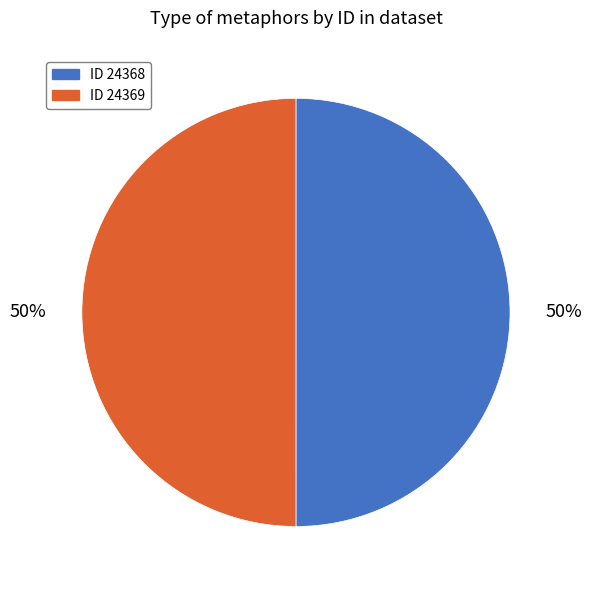

Do ID 24369 and ID 24368 together represent more than half of the pie?

Yes